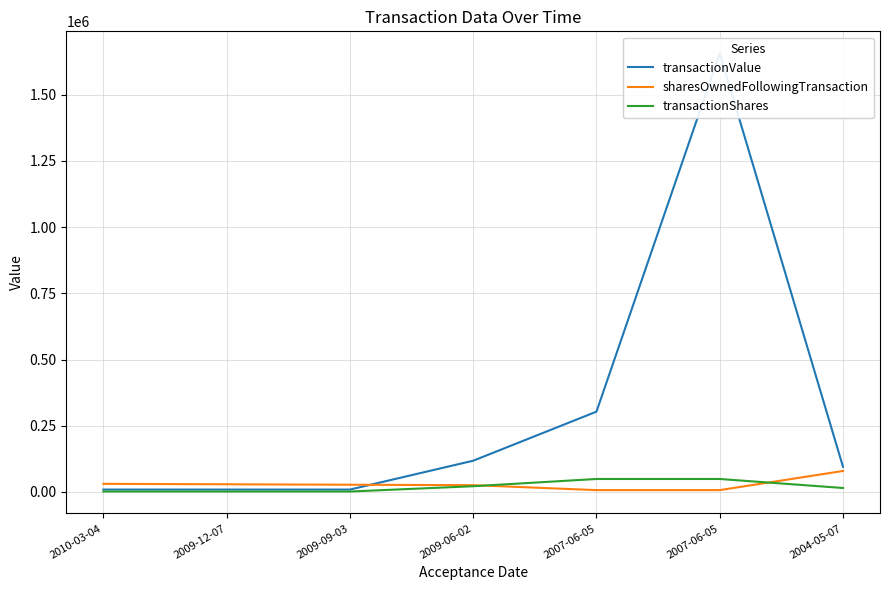

Reading left to right, transcribe all the data shown in this chart.

transactionValue: 2010-03-04=9082	2009-12-07=9071	2009-09-03=9071	2009-06-02=117971	2007-06-05=303188	2007-06-05=1656200	2004-05-07=94850
sharesOwnedFollowingTransaction: 2010-03-04=30666	2009-12-07=28998	2009-09-03=27332	2009-06-02=25666	2007-06-05=7000	2007-06-05=7000	2004-05-07=79285
transactionShares: 2010-03-04=1668	2009-12-07=1666	2009-09-03=1666	2009-06-02=21666	2007-06-05=49000	2007-06-05=49000	2004-05-07=15000